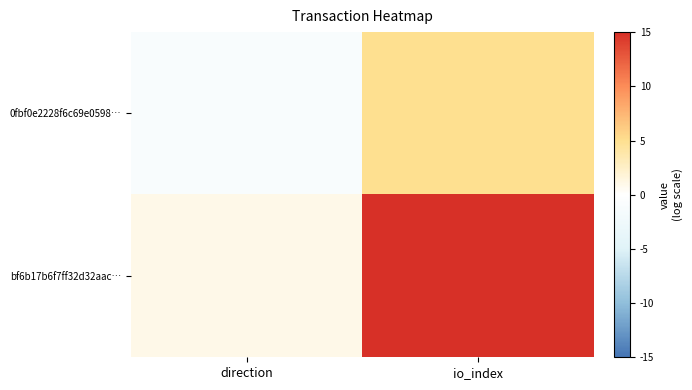

At io_index, list the series in order from smallest to largest.

0fbf0e2228f6c69e0598…, bf6b17b6f7ff32d32aac…